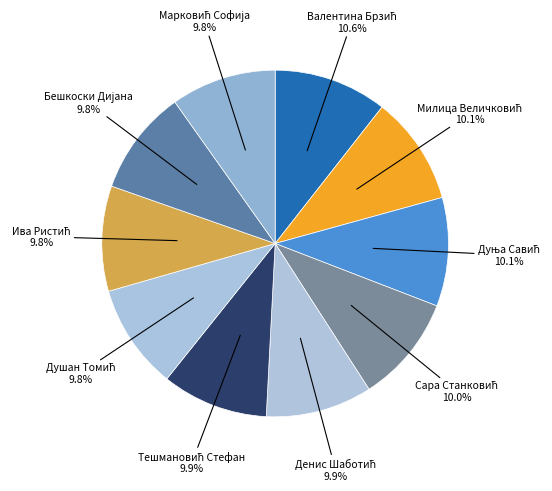

Does any single category account for the majority?

No